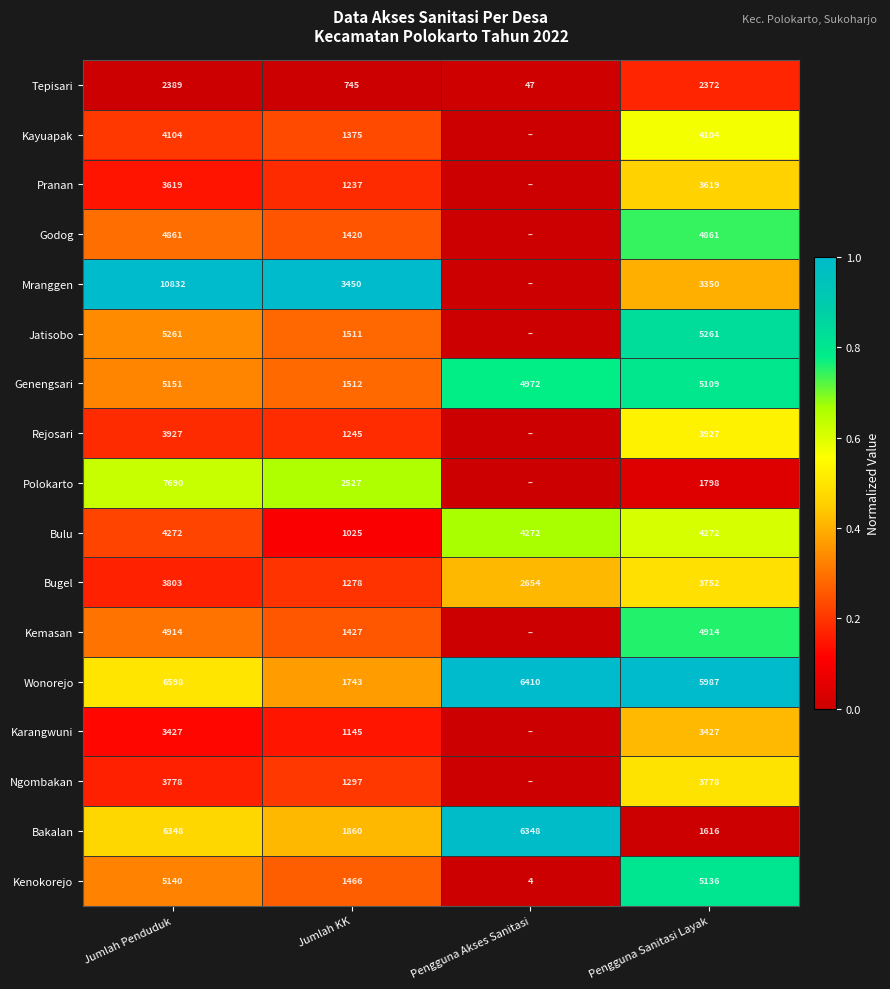

The Kayuapak series shows 0.9 at Pengguna Sanitasi Layak. True or false?

False